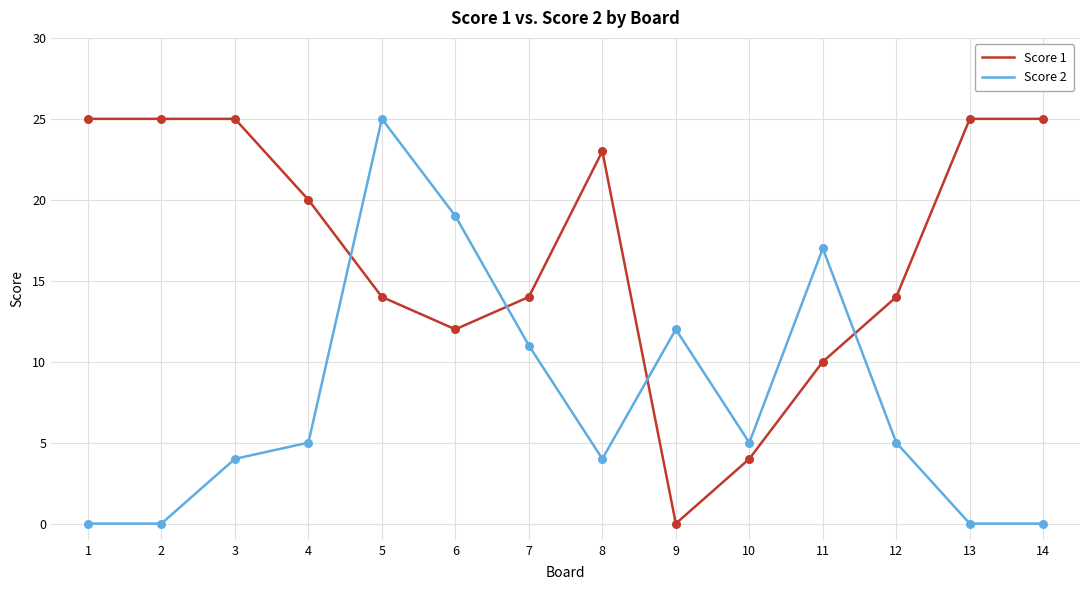

Which series has the largest total across all categories?

Score 1